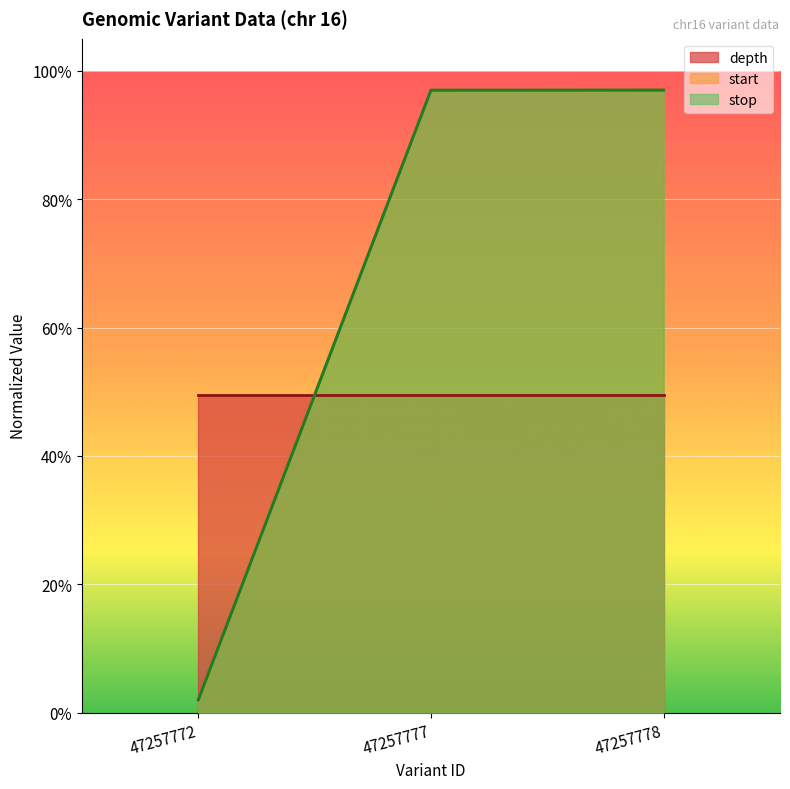

What is the highest value of the start series?

1.0